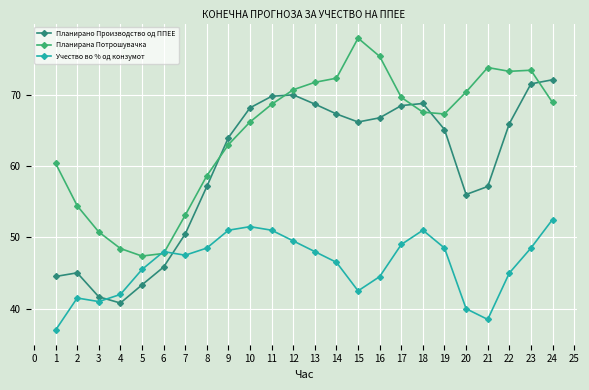

True or false: Планирана Потрошувачка and Планирано Производство од ППЕЕ intersect in this chart.

True